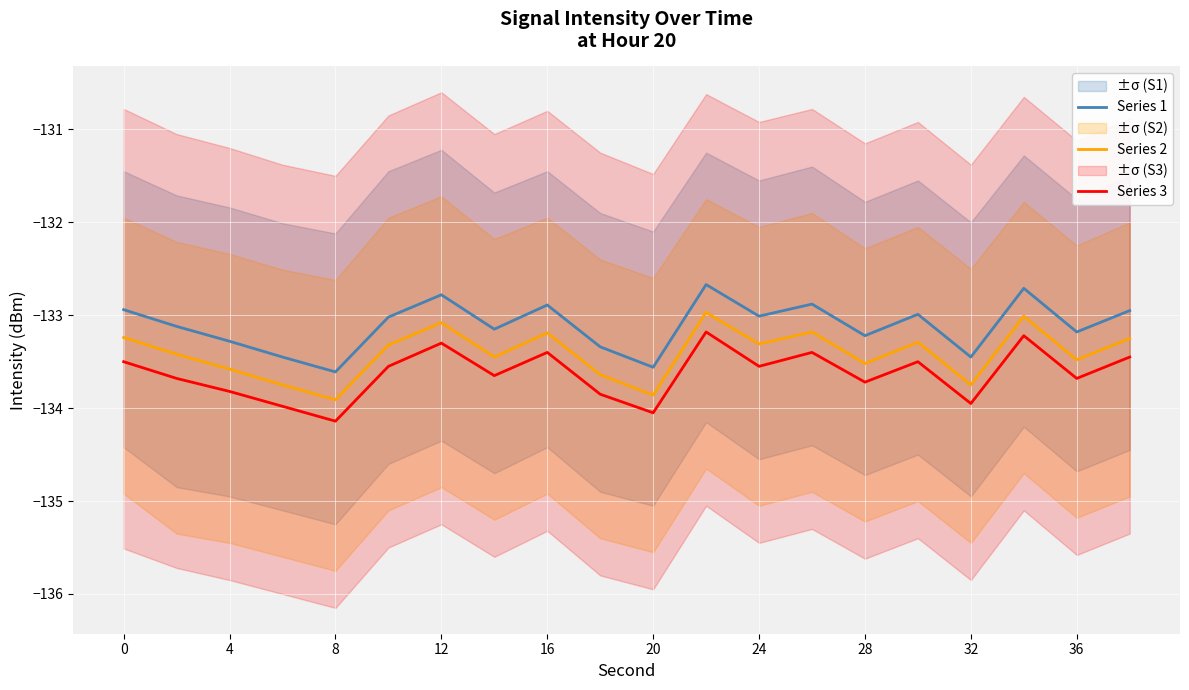

What is the maximum value for Series 2?

-133.0